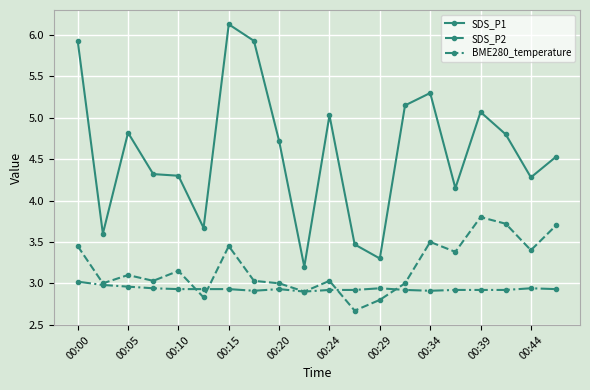

What is the value of the SDS_P2 point at the 13th from the left?

2.8